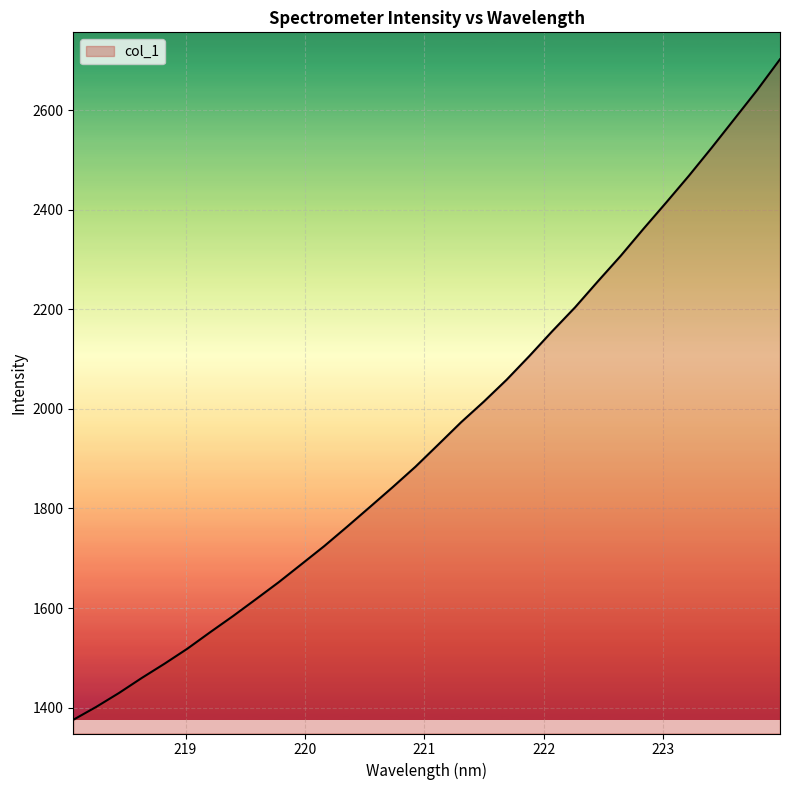

What is the maximum value shown in the chart?

2702.0